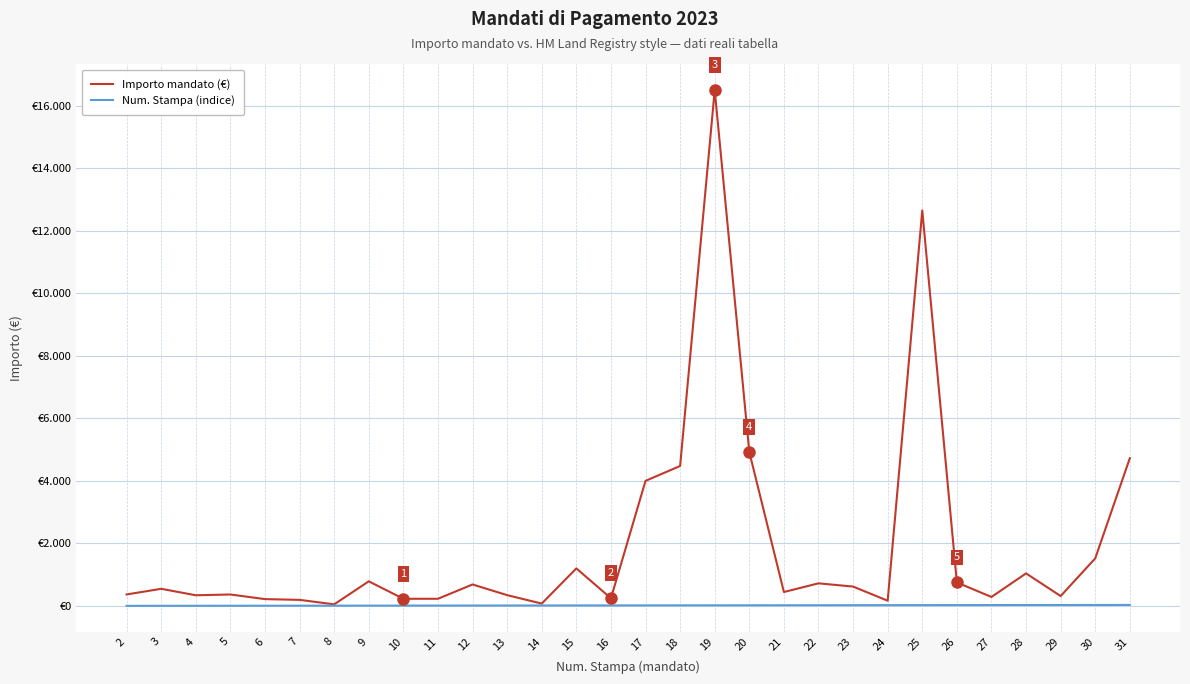

Does the chart have visible grid lines?

Yes